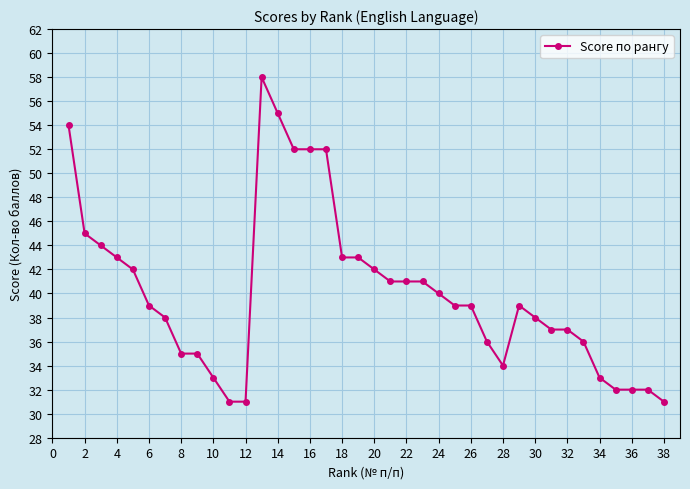

How many series are shown in this chart?

1